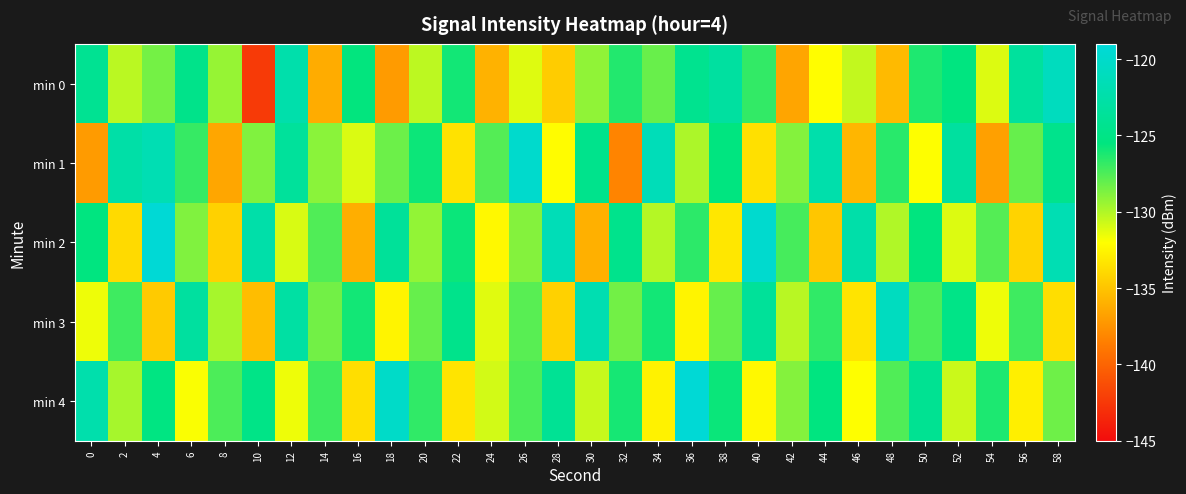

Reading left to right, extract all data points from this chart.

min 0: 0=-124.2	2=-130.2	4=-128.5	6=-124.7	8=-129.3	10=-142.4	12=-122.3	14=-136.2	16=-125.6	18=-137.1	20=-130.3	22=-126.0	24=-135.9	26=-131.2	28=-134.6	30=-129.2	32=-126.4	34=-128.1	36=-124.3	38=-123.2	40=-126.8	42=-136.5	44=-132.1	46=-130.4	48=-135.5	50=-126.3	52=-125.4	54=-131.1	56=-123.3	58=-121.0
min 1: 0=-137.0	2=-122.6	4=-121.8	6=-126.9	8=-136.5	10=-128.8	12=-123.4	14=-129.0	16=-131.0	18=-128.3	20=-125.8	22=-133.4	24=-127.7	26=-119.9	28=-132.1	30=-124.6	32=-138.2	34=-121.3	36=-129.9	38=-125.4	40=-133.6	42=-128.9	44=-122.3	46=-135.7	48=-126.5	50=-132.0	52=-123.2	54=-136.8	56=-128.1	58=-124.6
min 2: 0=-125.4	2=-133.9	4=-119.2	6=-128.8	8=-134.3	10=-122.5	12=-131.0	14=-127.5	16=-136.1	18=-123.7	20=-129.2	22=-125.8	24=-132.3	26=-128.9	28=-121.4	30=-136.0	32=-124.5	34=-130.1	36=-126.7	38=-133.2	40=-119.8	42=-127.3	44=-134.9	46=-122.4	48=-130.0	50=-125.5	52=-131.1	54=-127.7	56=-134.2	58=-121.8
min 3: 0=-131.5	2=-127.1	4=-134.7	6=-123.2	8=-129.8	10=-135.3	12=-122.9	14=-128.4	16=-126.0	18=-132.5	20=-128.1	22=-124.7	24=-131.2	26=-127.8	28=-134.3	30=-121.9	32=-128.4	34=-126.0	36=-132.5	38=-128.1	40=-123.7	42=-130.2	44=-126.8	46=-133.3	48=-120.9	50=-127.4	52=-125.0	54=-131.5	56=-127.1	58=-133.7
min 4: 0=-122.2	2=-129.8	4=-125.3	6=-131.9	8=-127.4	10=-125.0	12=-131.5	14=-127.1	16=-133.7	18=-120.2	20=-126.8	22=-133.3	24=-130.9	26=-127.4	28=-124.0	30=-130.5	32=-126.1	34=-132.7	36=-119.2	38=-125.8	40=-132.3	42=-128.9	44=-125.4	46=-132.0	48=-127.5	50=-124.1	52=-130.7	54=-126.2	56=-132.8	58=-128.3